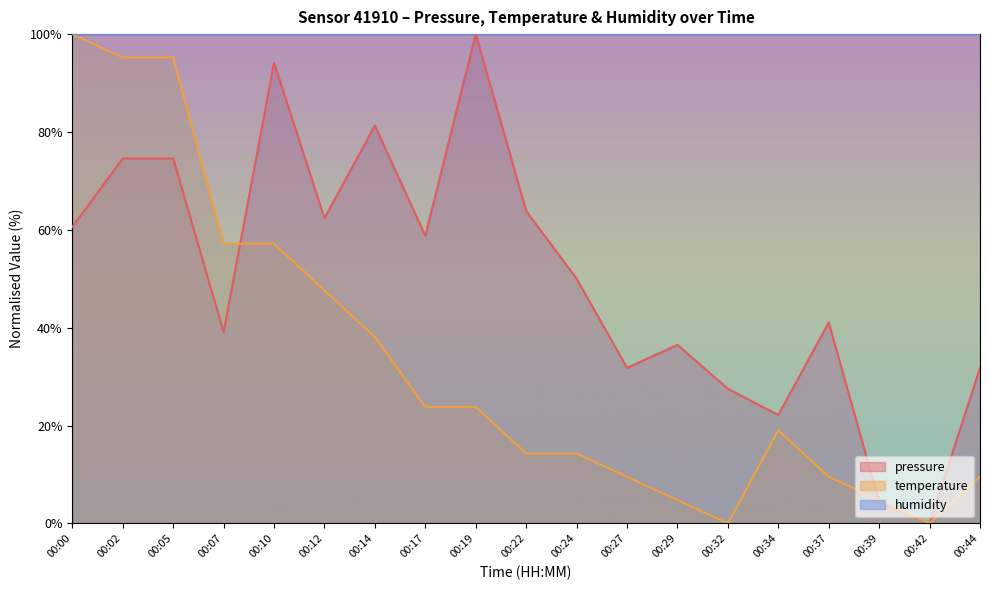

Where does the temperature series first go above 19?

00:00